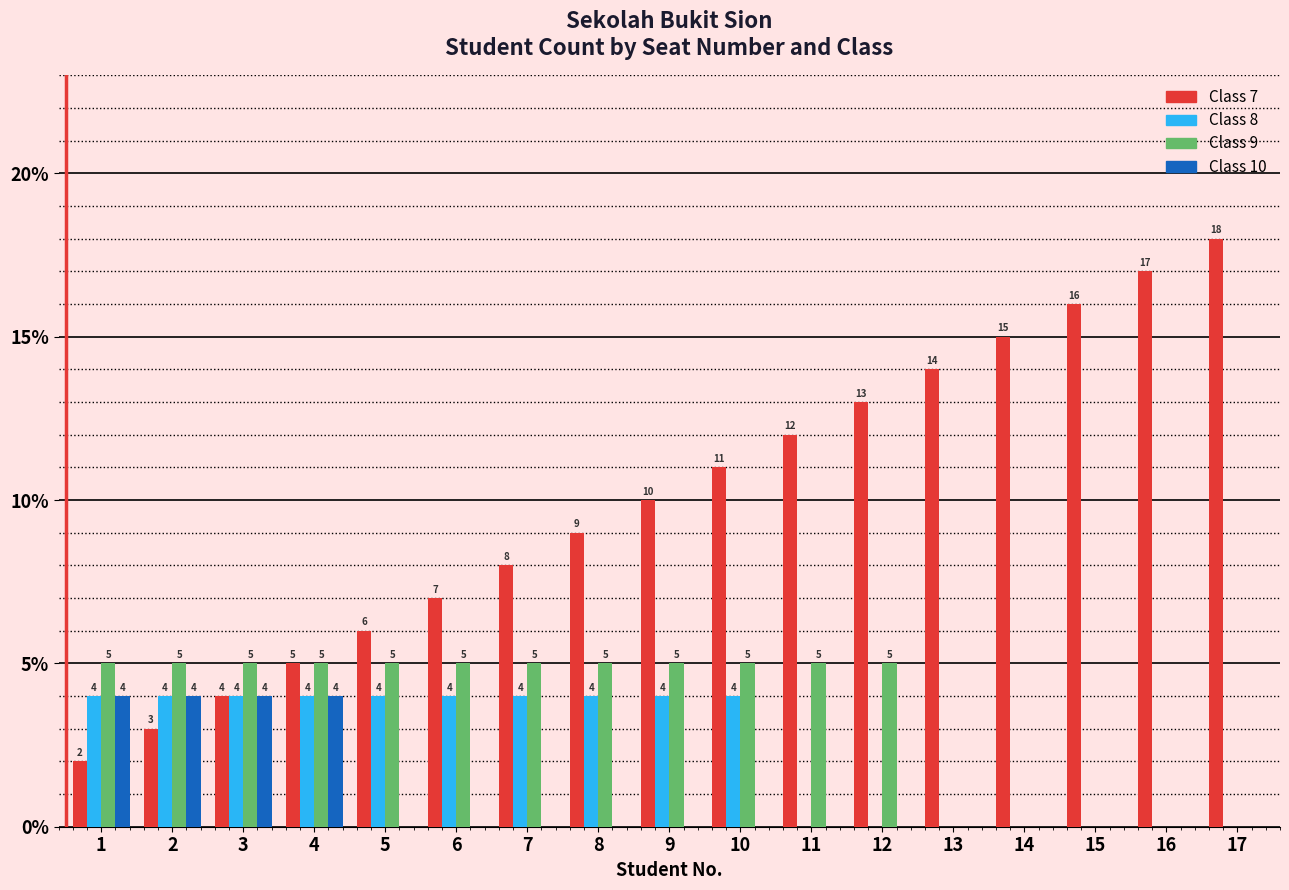

How many groups of bars are there?

17